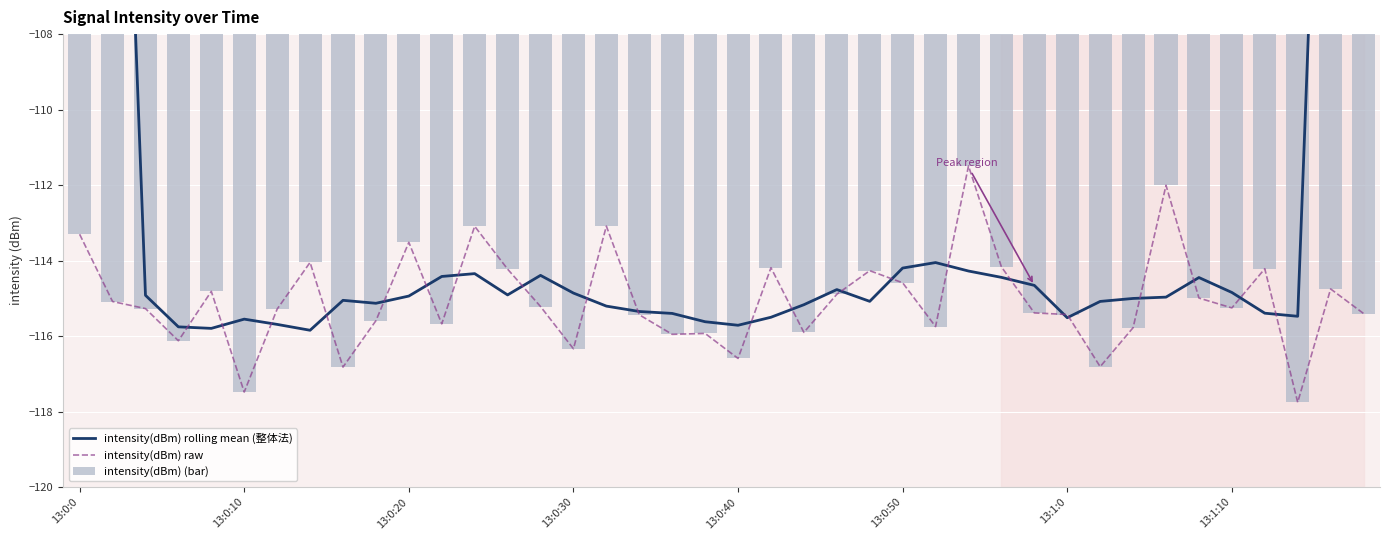

Rank the series by their maximum value, from highest to lowest.

intensity(dBm) rolling mean (整体法), intensity(dBm) raw, intensity(dBm) (bar)